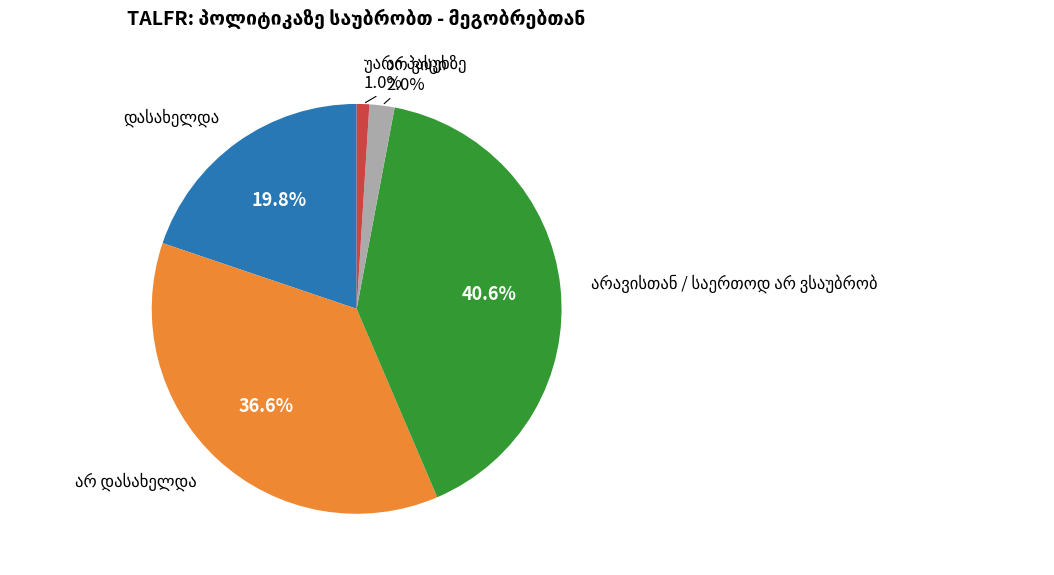

Is there any slice that represents more than half of the pie?

No